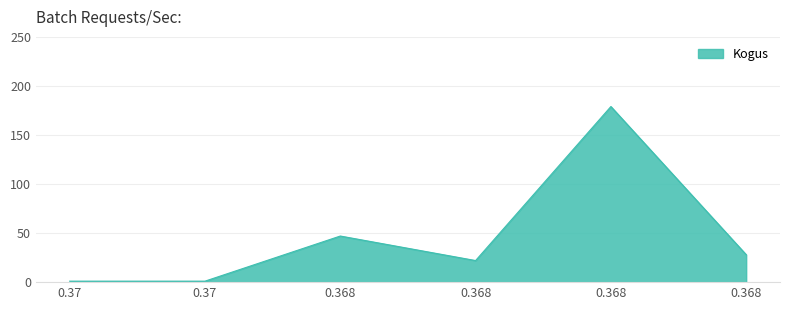

How many distinct data groups are displayed?

1